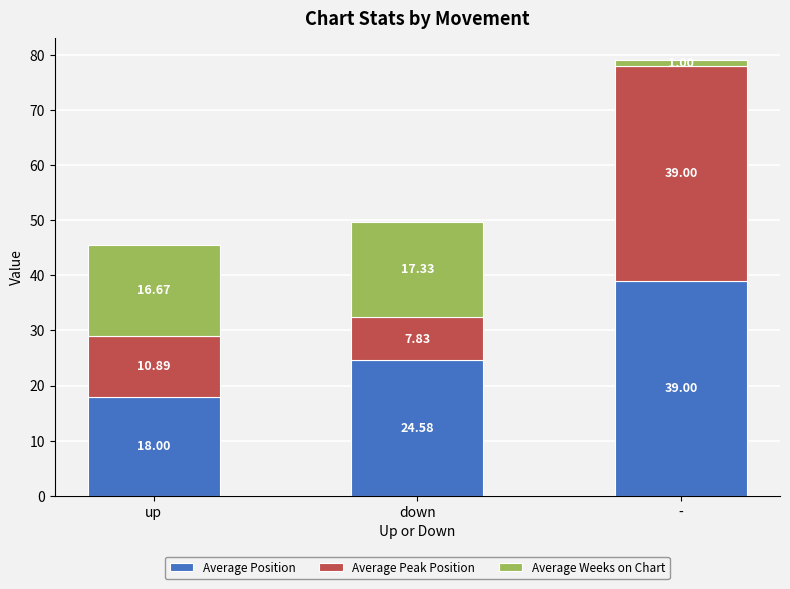

What is the total value across all series at down?

49.7